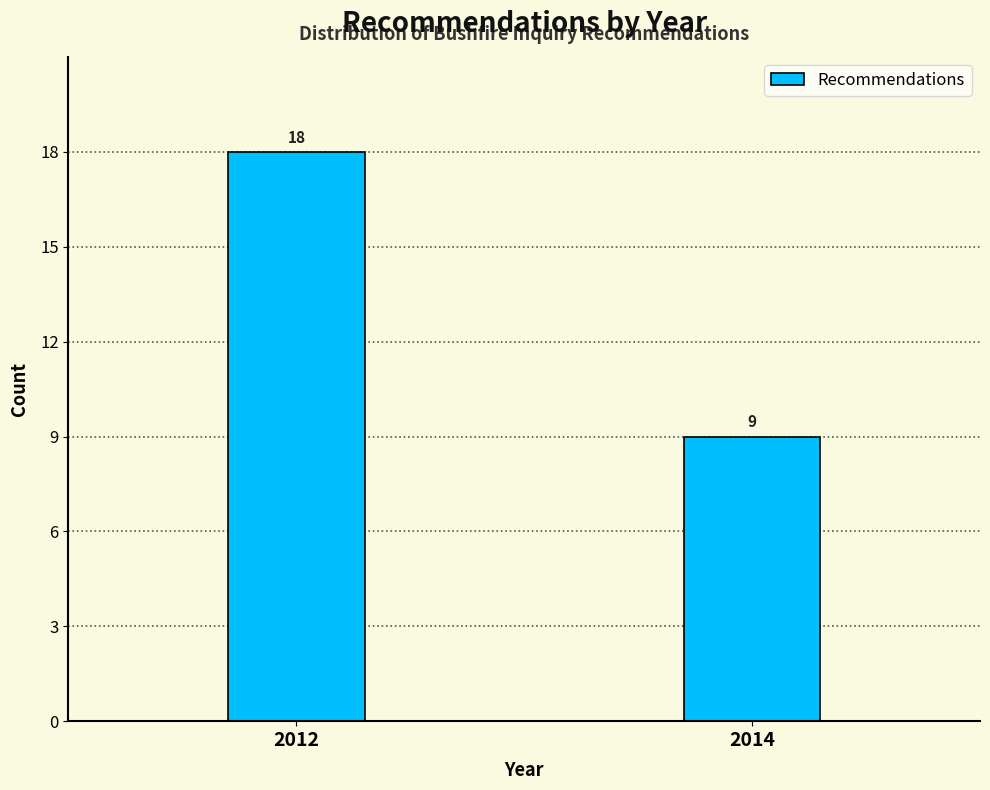

Reading left to right, what are all the values shown in this chart?

18	9